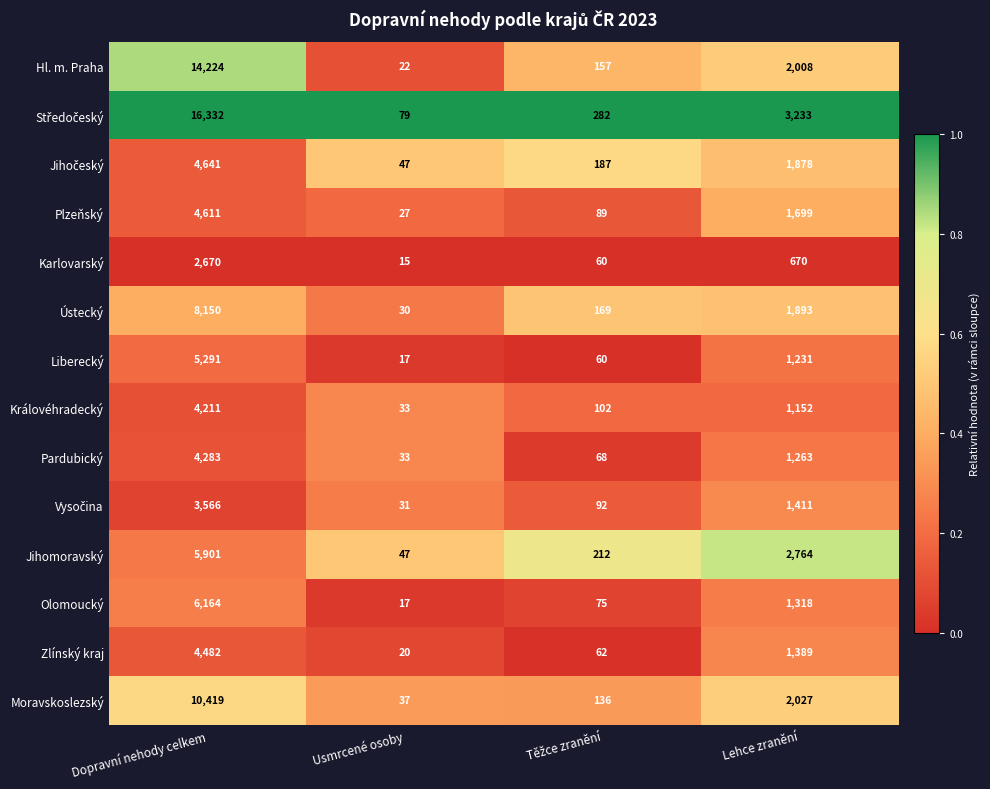

Is the value of Plzeňský at Usmrcené osoby greater than the value of Liberecký at Lehce zranění?

No